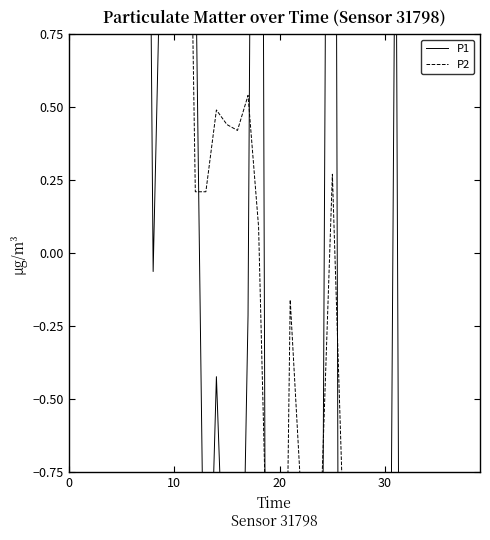

What is the label of the 1st point from the right?

39